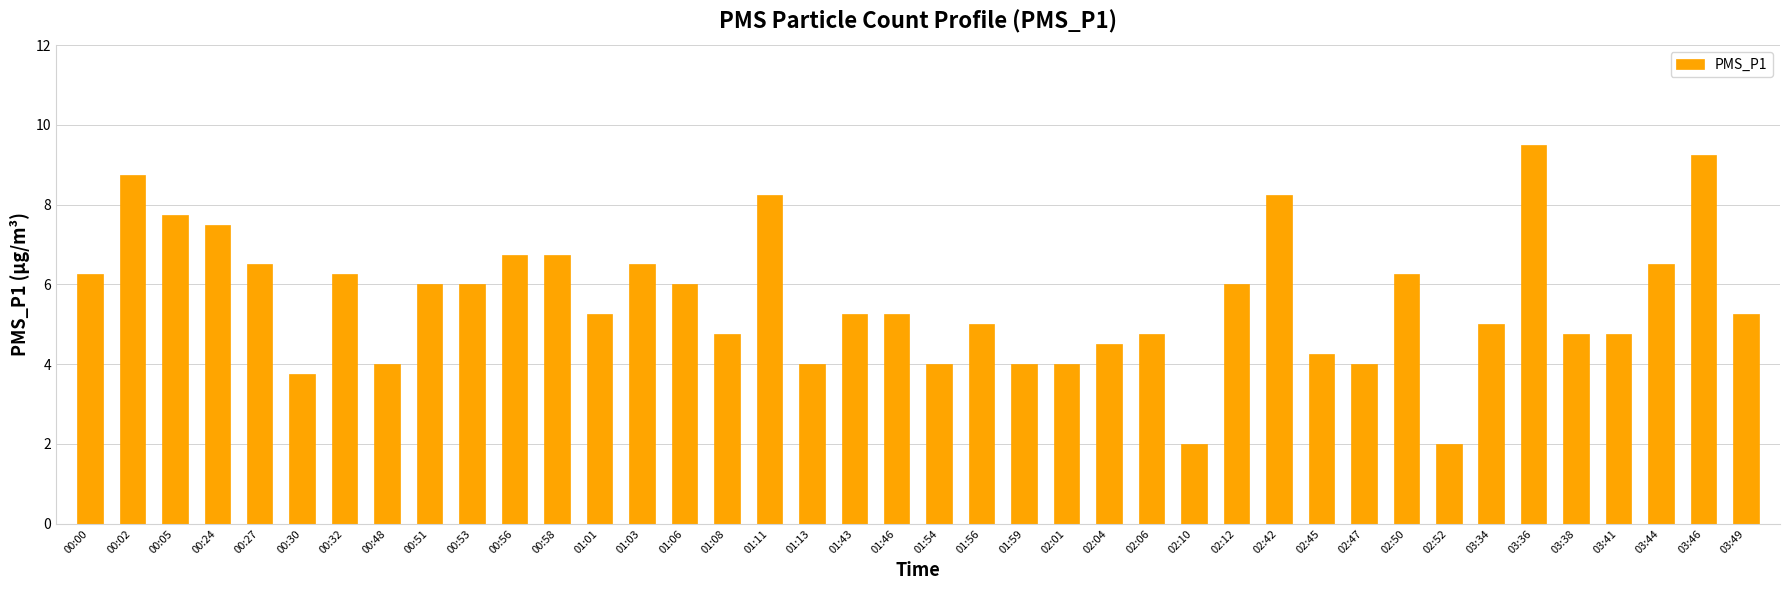

What is the value of the 9th bar from the left?

6.0